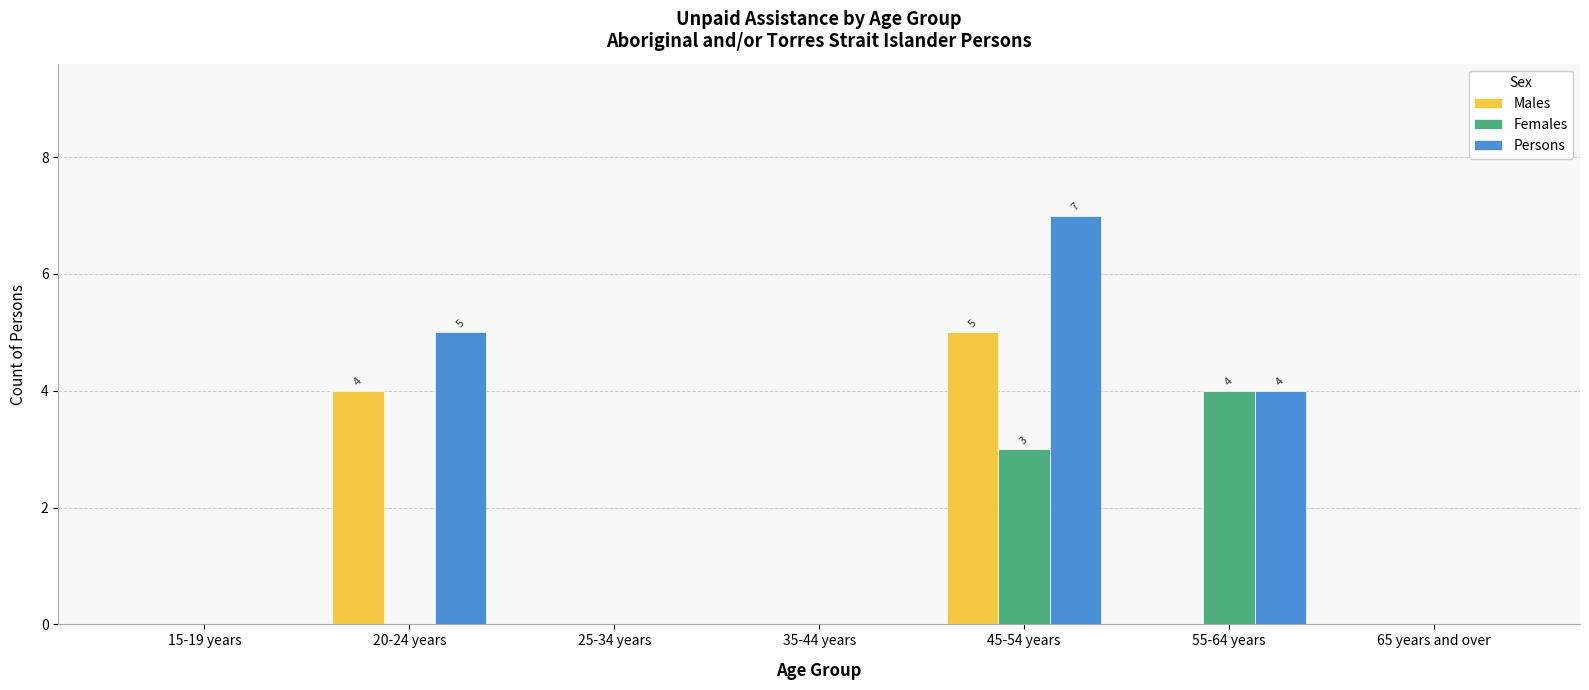

Which series has the widest spread of values?

Persons